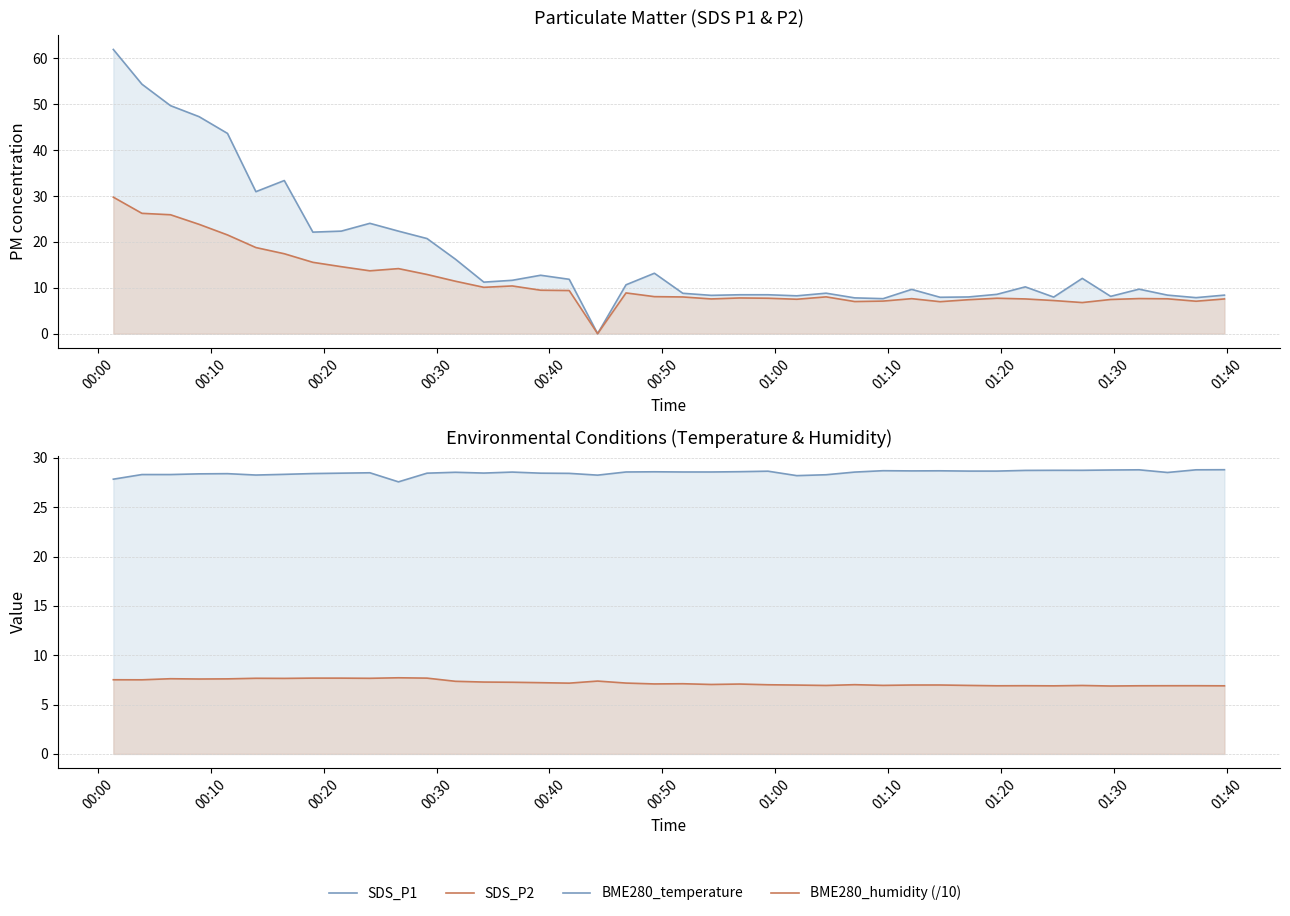

True or false: BME280_humidity (/10) and SDS_P2 cross at least once.

True